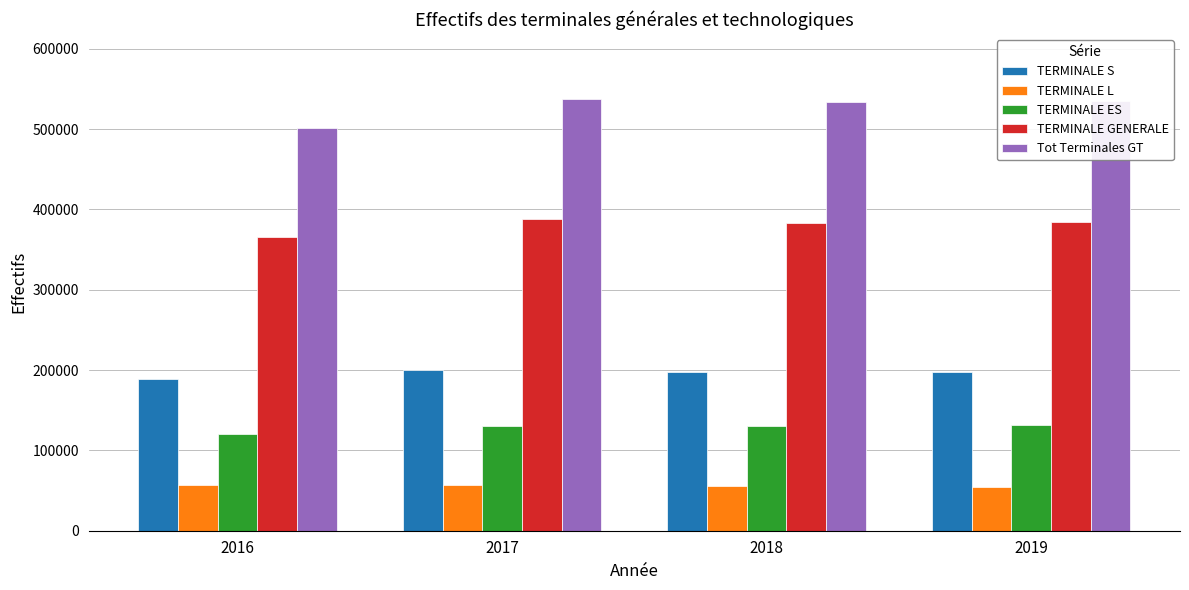

Which series has the widest spread of values?

Tot Terminales GT